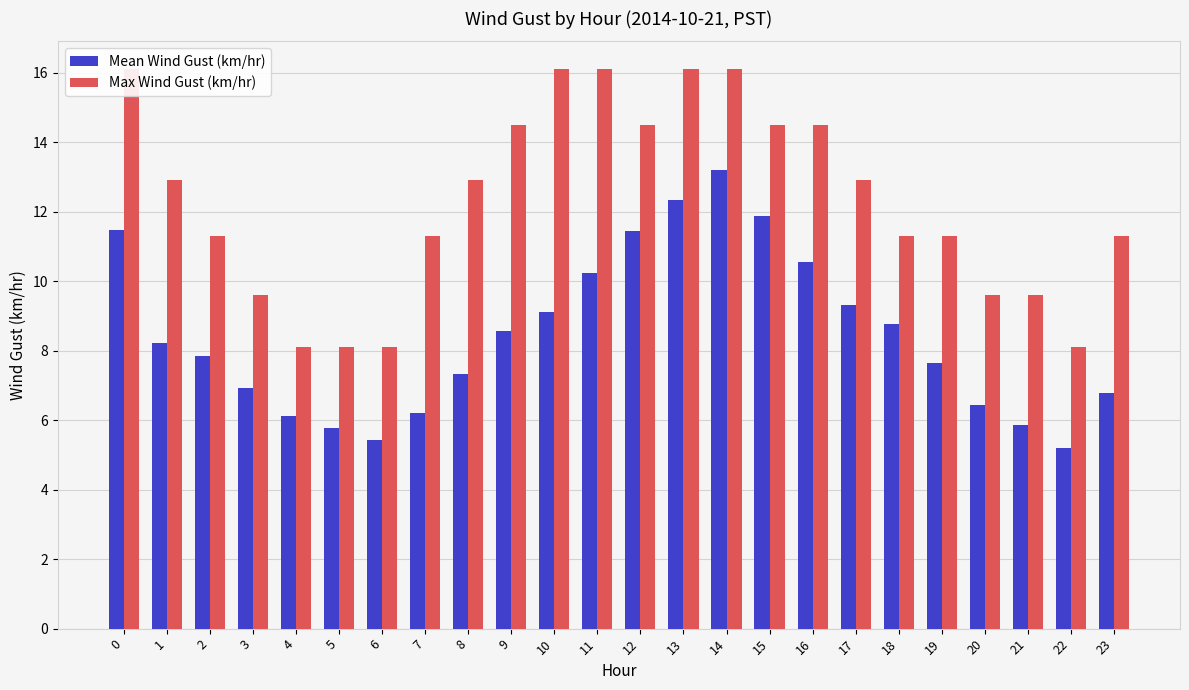

What is the value of the Mean Wind Gust (km/hr) bar at the 17th from the left?

10.5